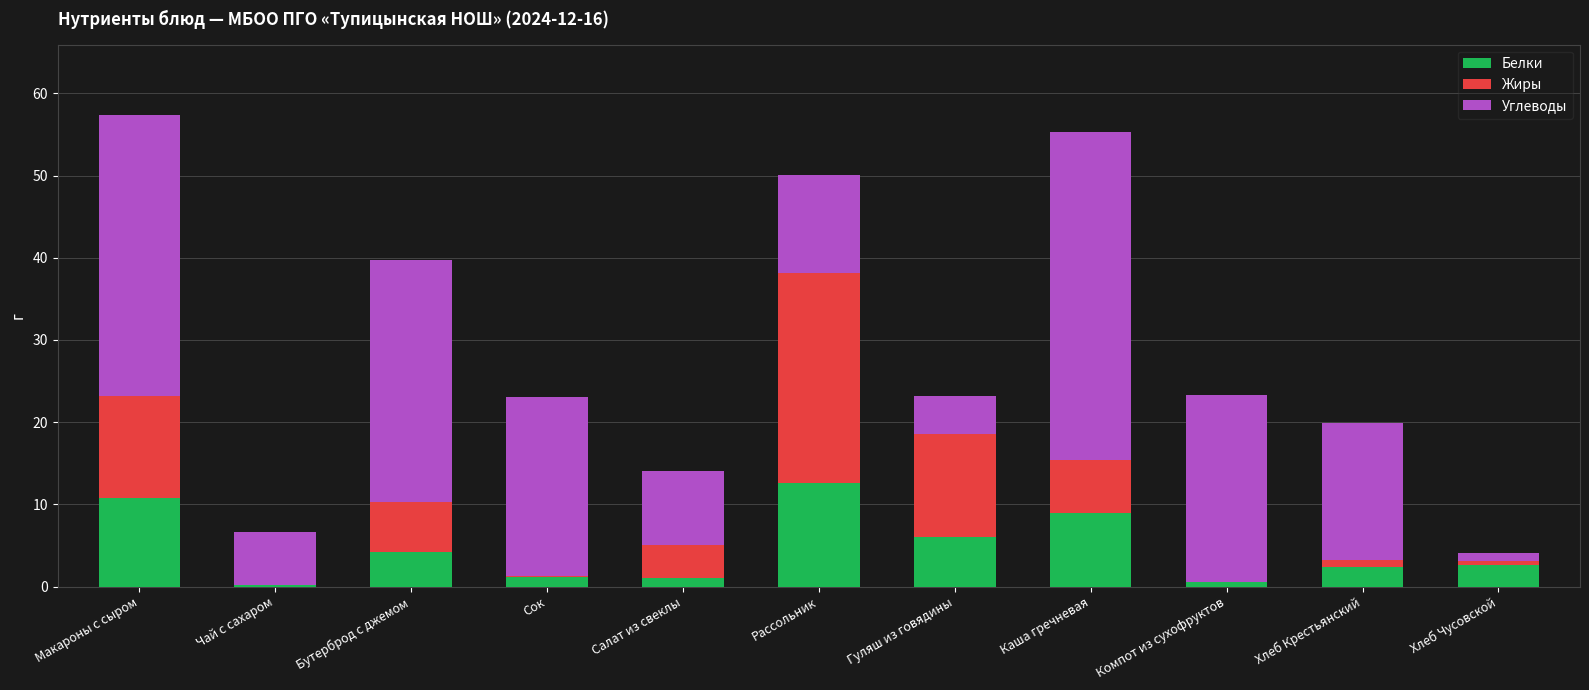

What is the average value of the Белки series?

4.6